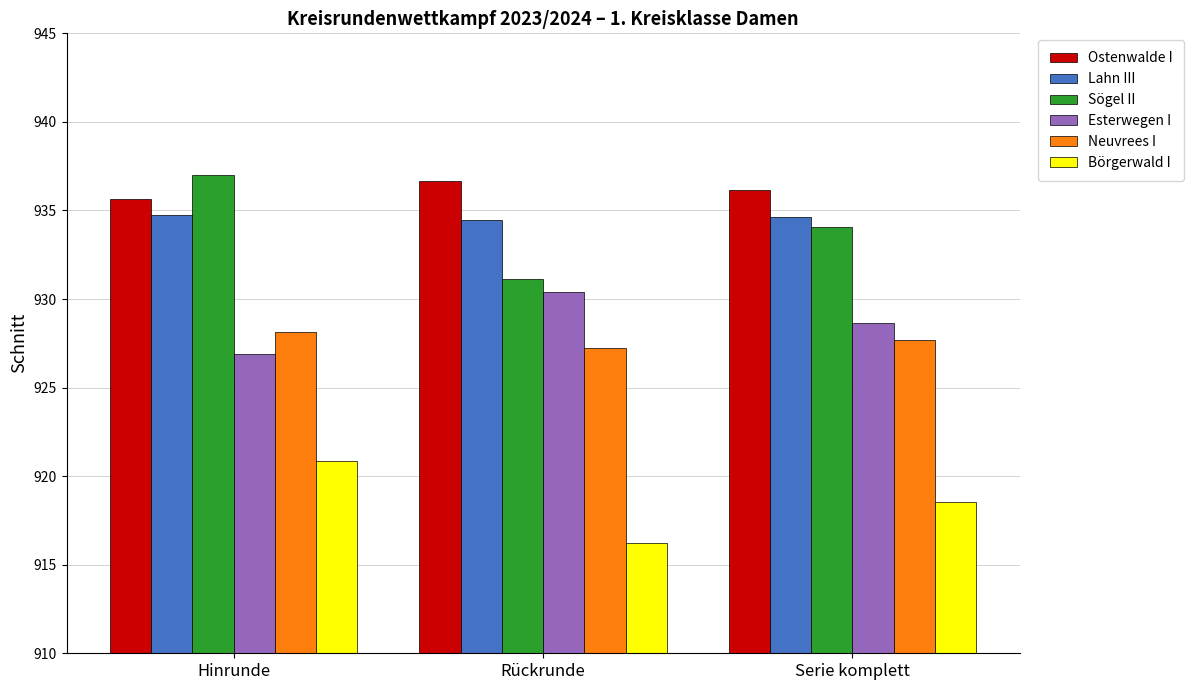

What is the spread (max minus min) of values at Rückrunde?

20.4